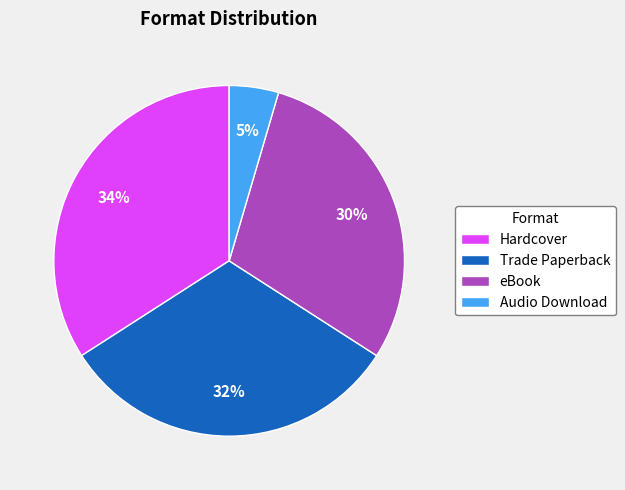

Which category has the smallest portion of the pie?

Audio Download